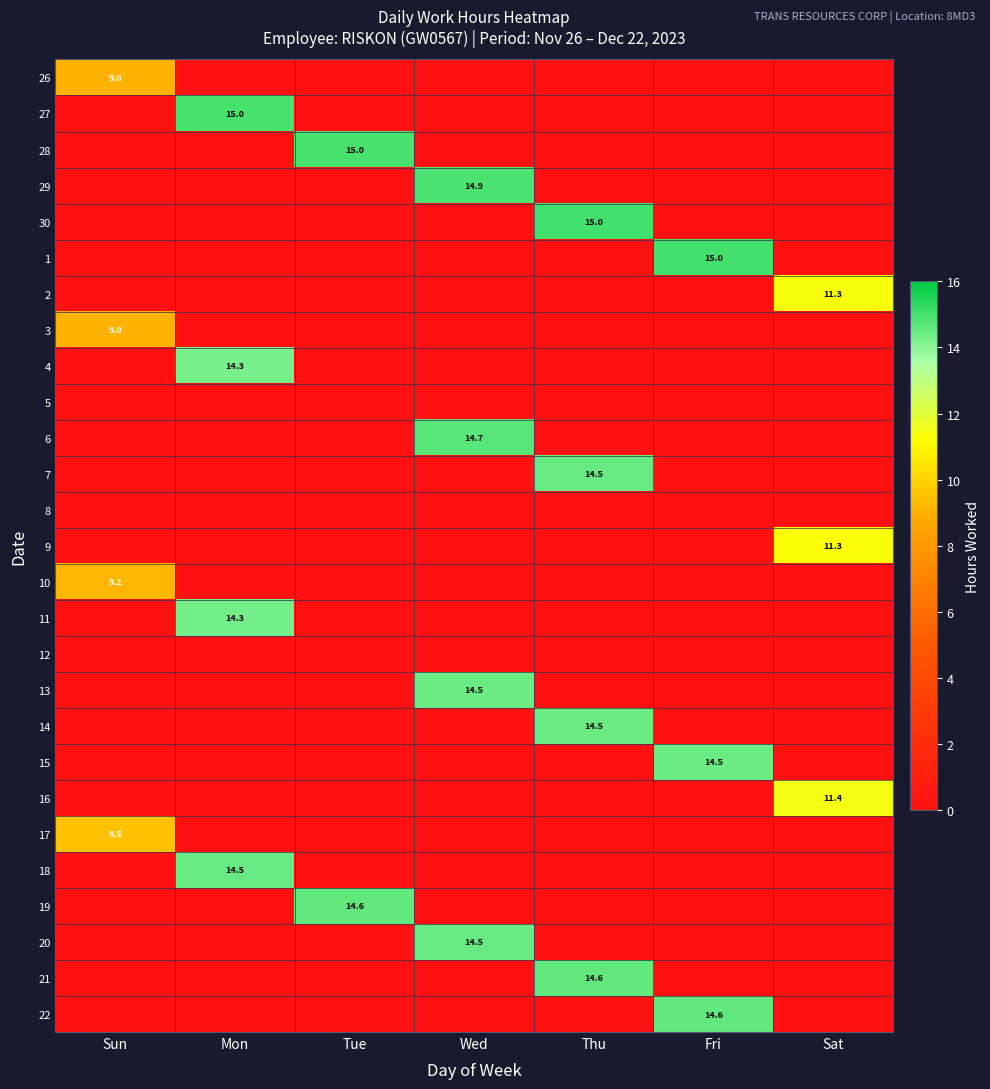

Rank the series at Tue from highest to lowest value.

28, 19, 26, 27, 29, 30, 1, 2, 3, 4, 5, 6, 7, 8, 9, 10, 11, 12, 13, 14, 15, 16, 17, 18, 20, 21, 22